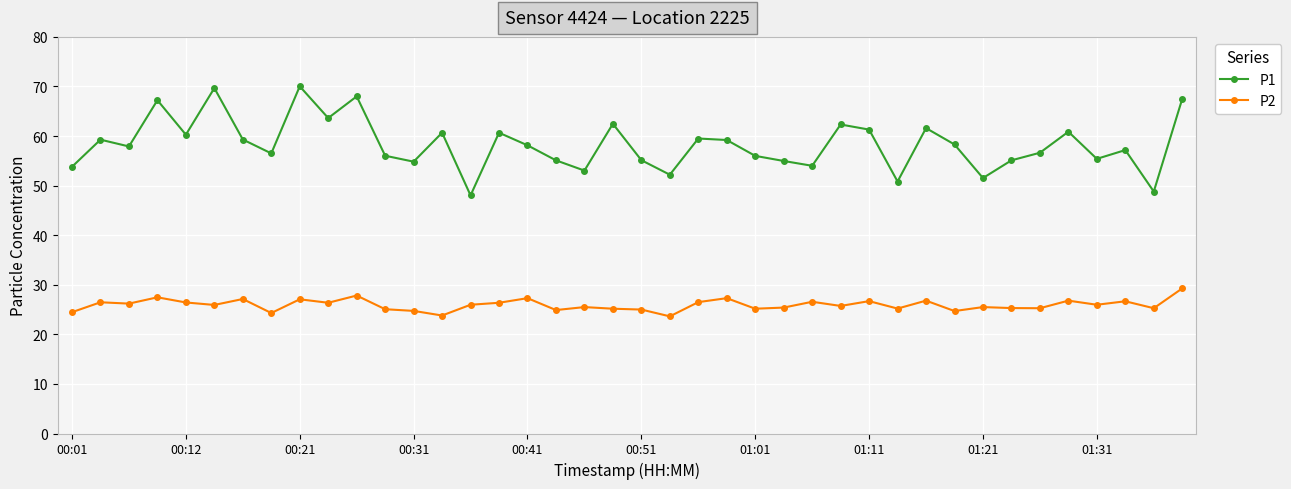

What is the maximum value shown in the chart?

70.0